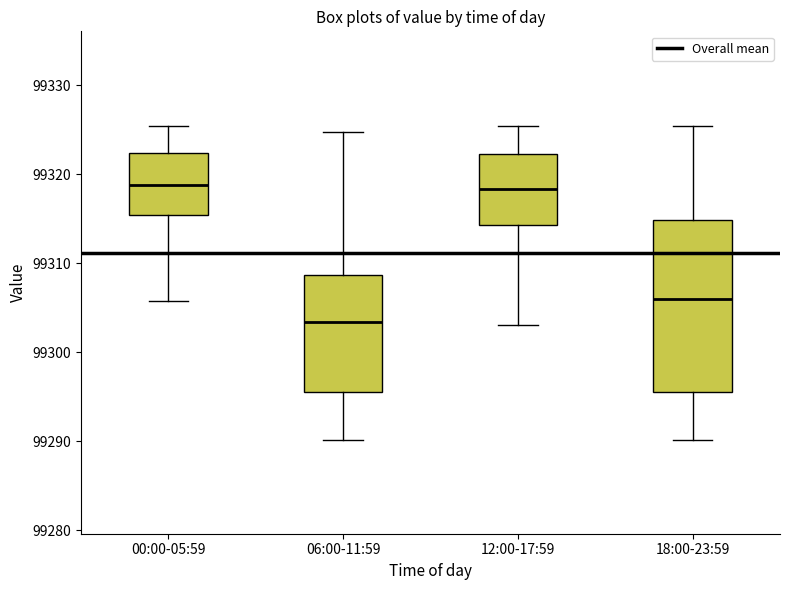

Which box's median line is the lowest?

06:00-11:59